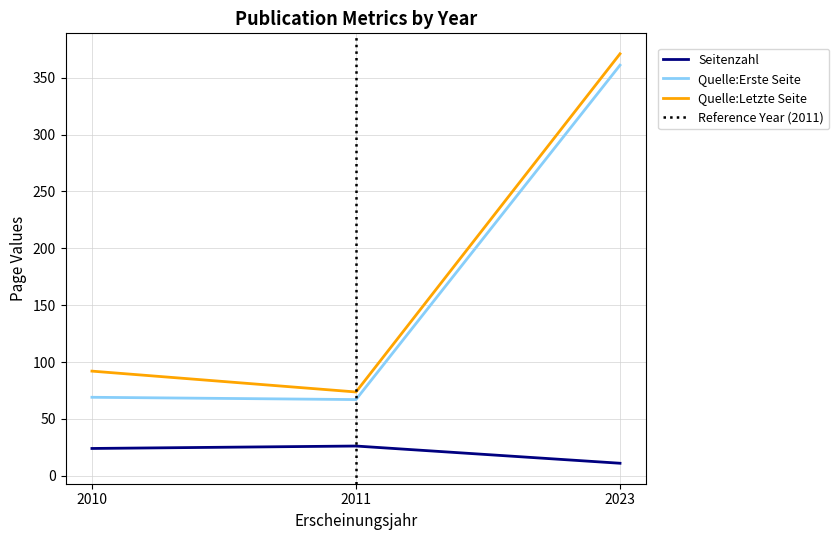

Which category has the lowest value in the Quelle:Letzte Seite series?

2011